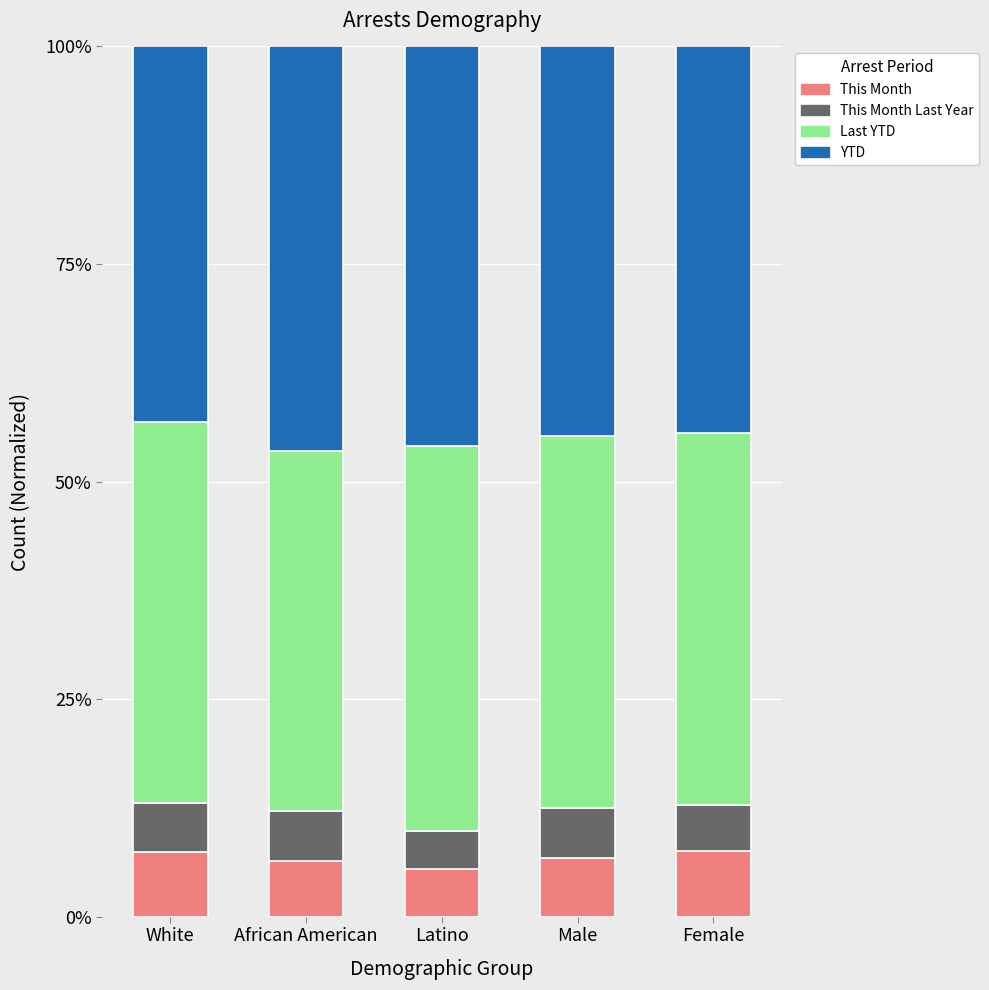

The value of This Month at African American is 6.4. True or false?

True